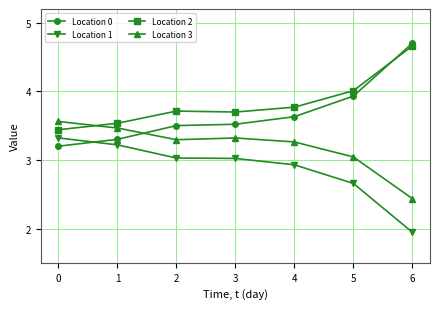

How many series are shown in this chart?

4